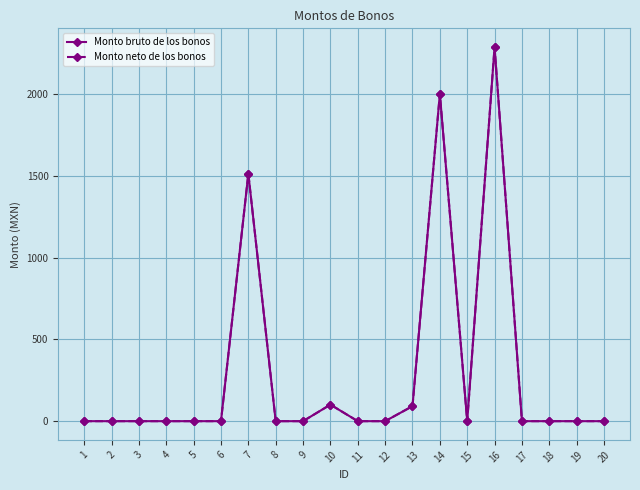

Does the chart have visible grid lines?

Yes